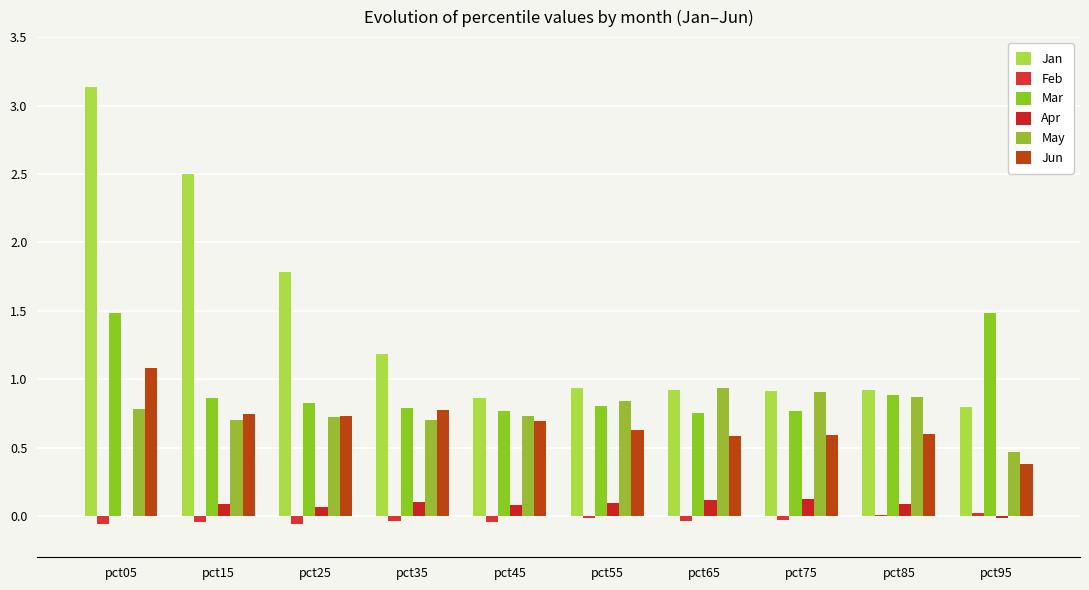

At how many categories does at least one series exceed 2?

2